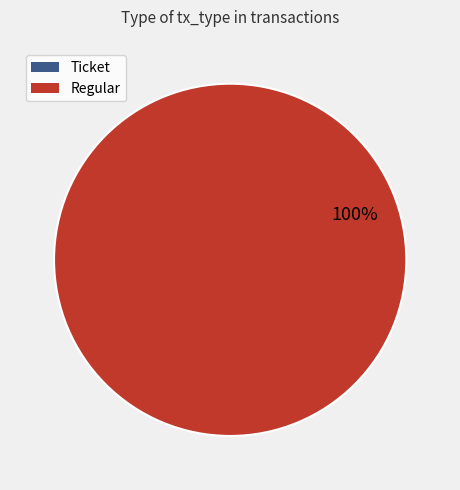

The Regular slice represents 100% of the pie. True or false?

True